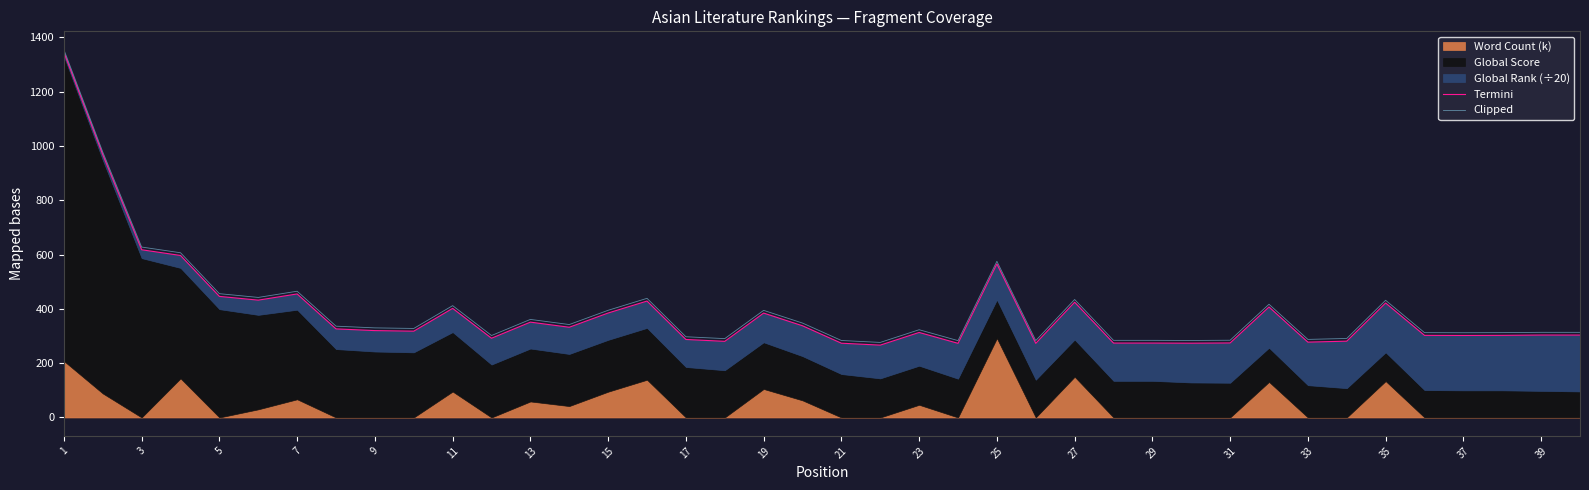

Is it true that Clipped equals 287.6 at 33?

True